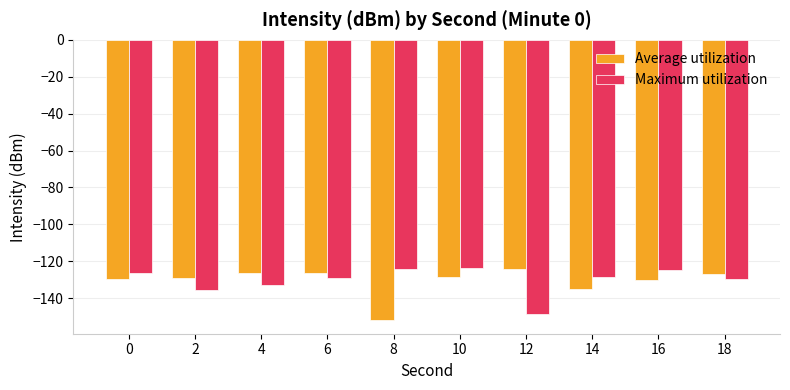

What is the greatest value displayed?

-123.4